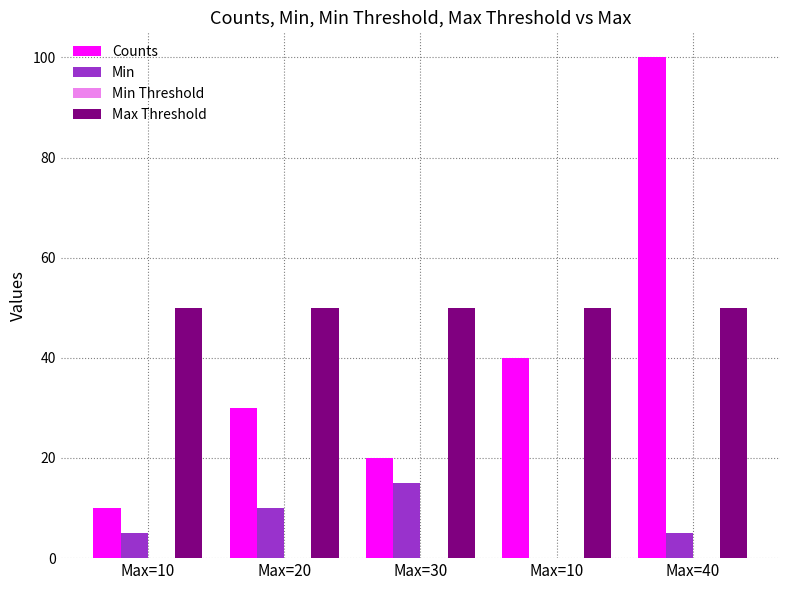

Where is Counts nearest to the value 55?

Max=10